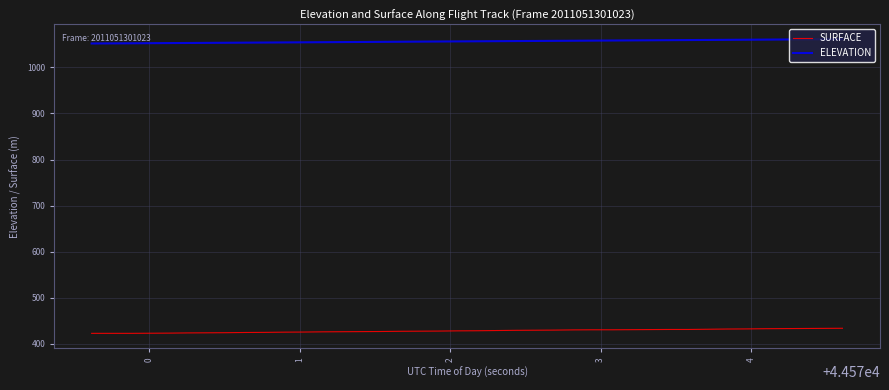

True or false: SURFACE and ELEVATION intersect in this chart.

False